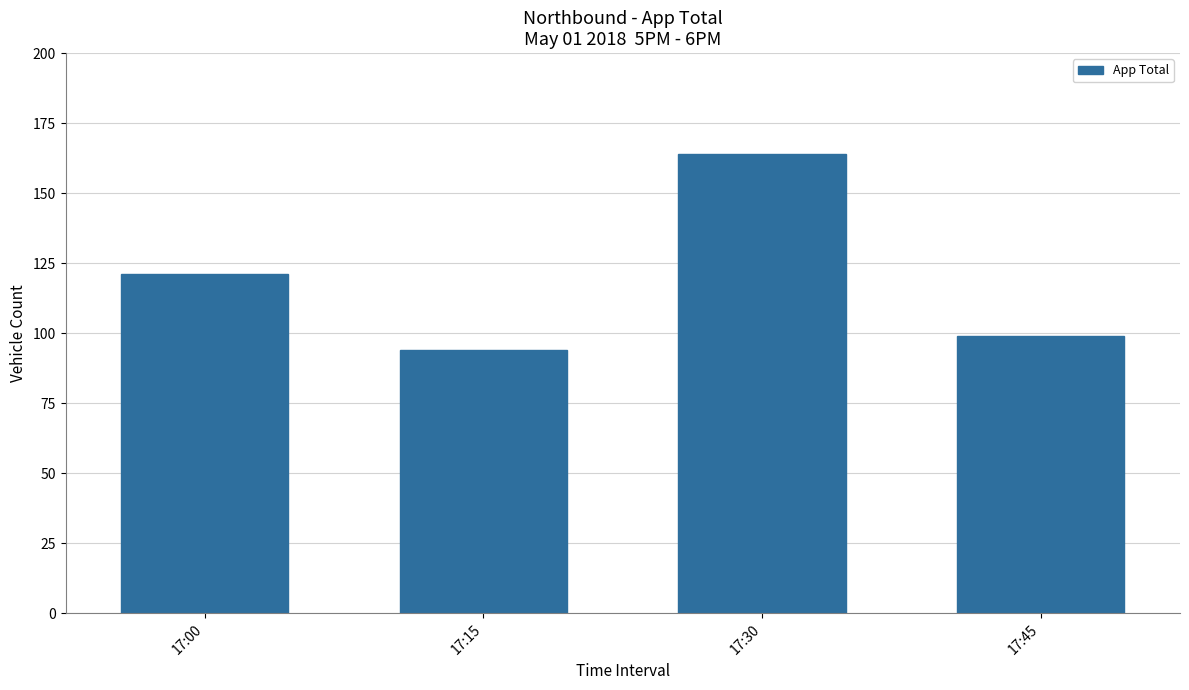

Which has a higher value, 17:15 or 17:30?

17:30